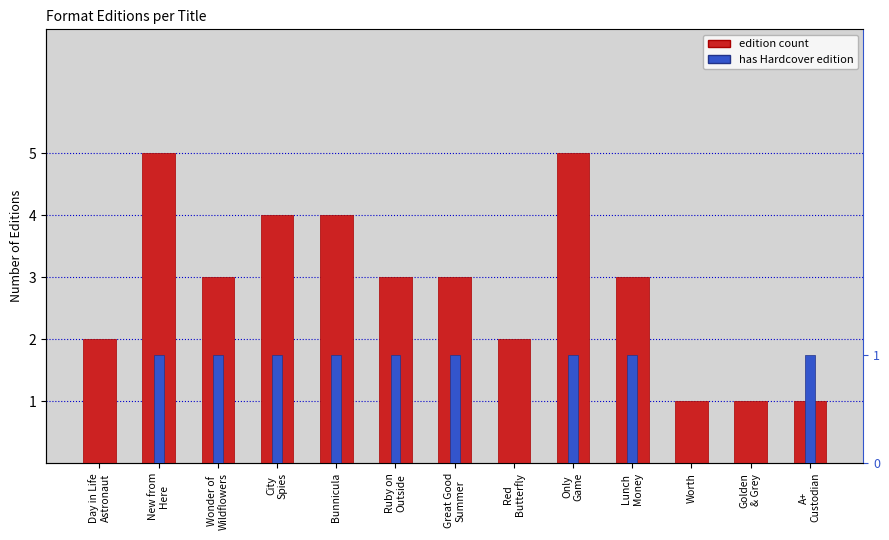

What is the sum of the edition count values at Great Good
Summer and Golden
& Grey?

4